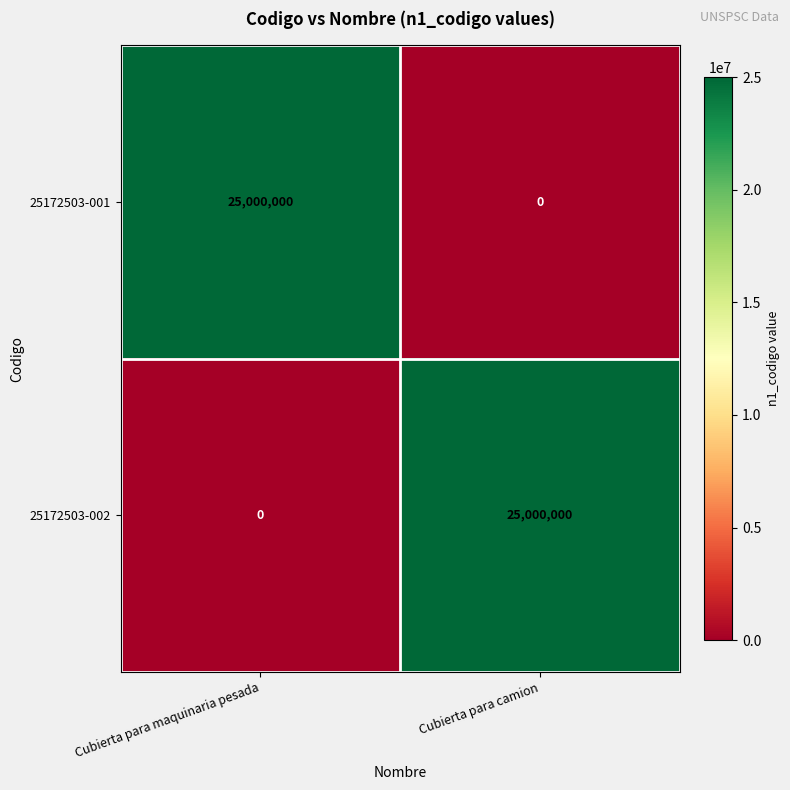

The 25172503-001 series shows 25000000 at Cubierta para maquinaria pesada. True or false?

True